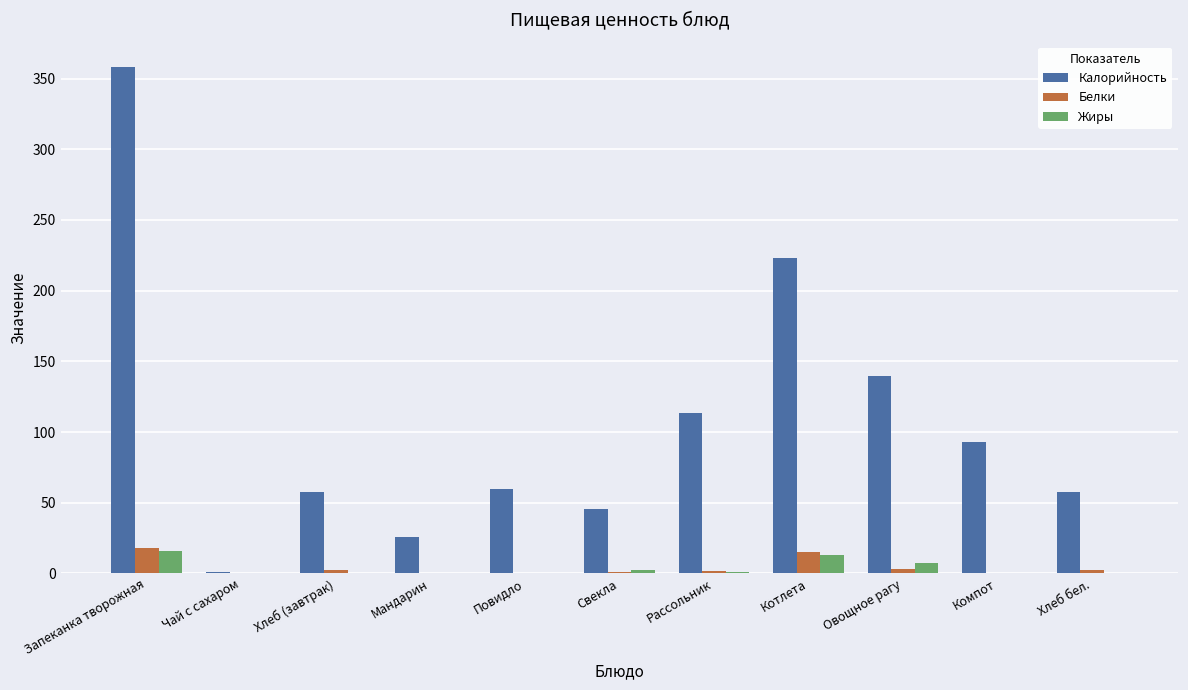

What is the highest value of the Калорийность series?

358.3